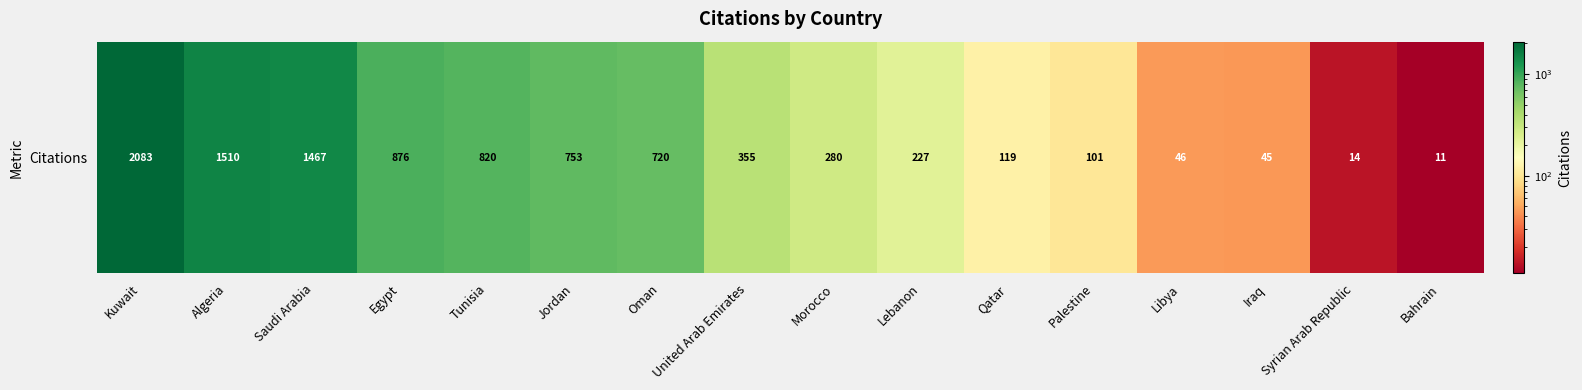

Reading left to right, transcribe all the data shown in this chart.

2083	1510	1467	876	820	753	720	355	280	227	119	101	46	45	14	11